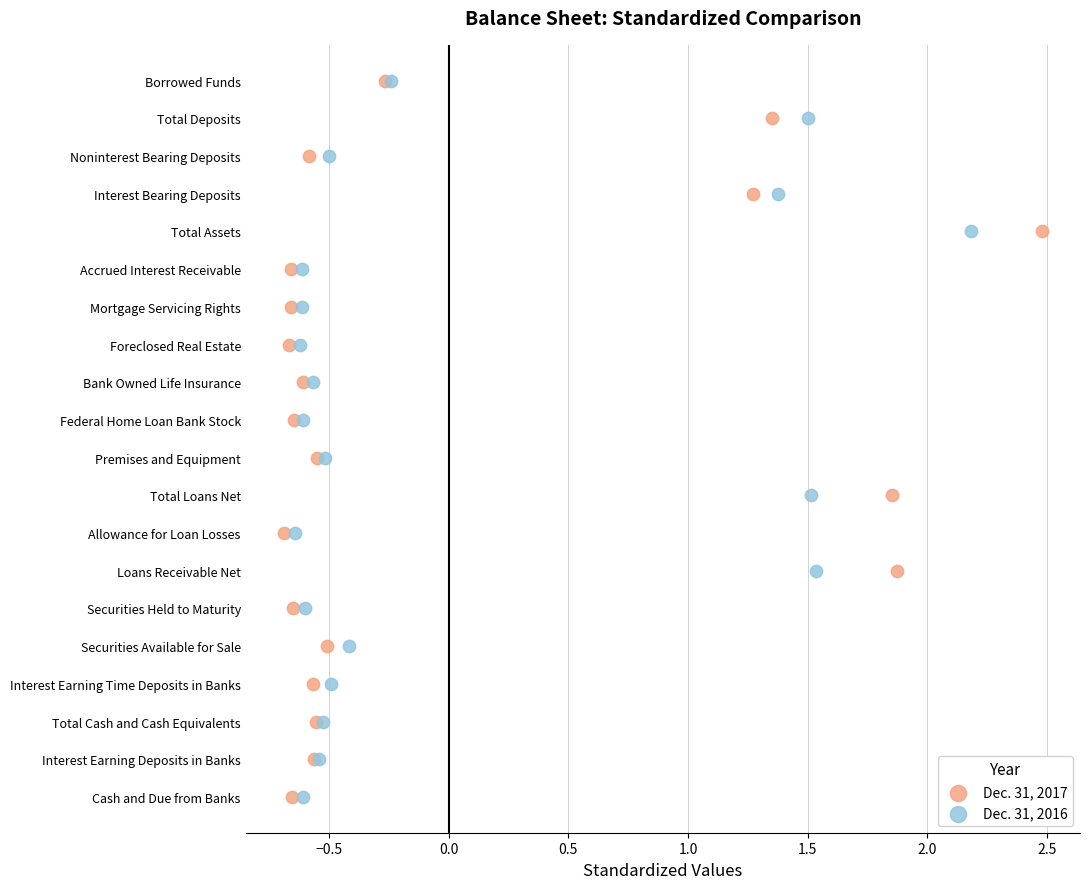

What are all the series names shown in the legend?

Dec. 31, 2017, Dec. 31, 2016